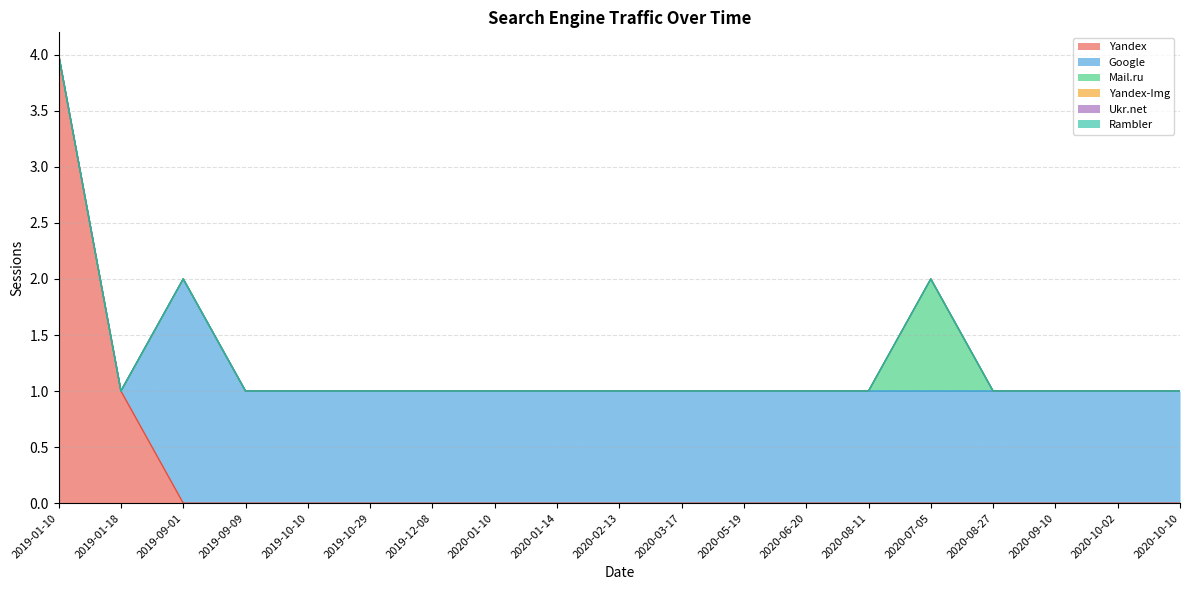

True or false: Yandex-Img has a value of 0 at 2019-12-08.

True